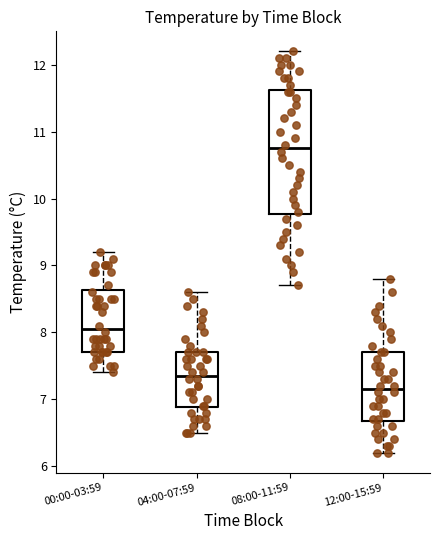

Comparing the boxes themselves (not the whiskers), which one is the tallest?

08:00-11:59